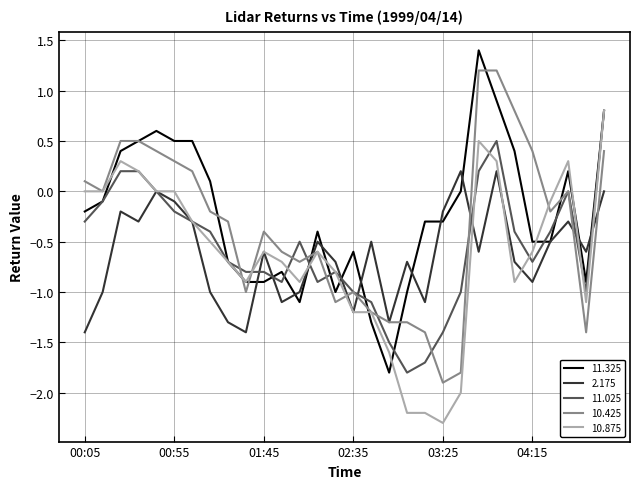

What is the minimum value shown in the chart?

-2.3